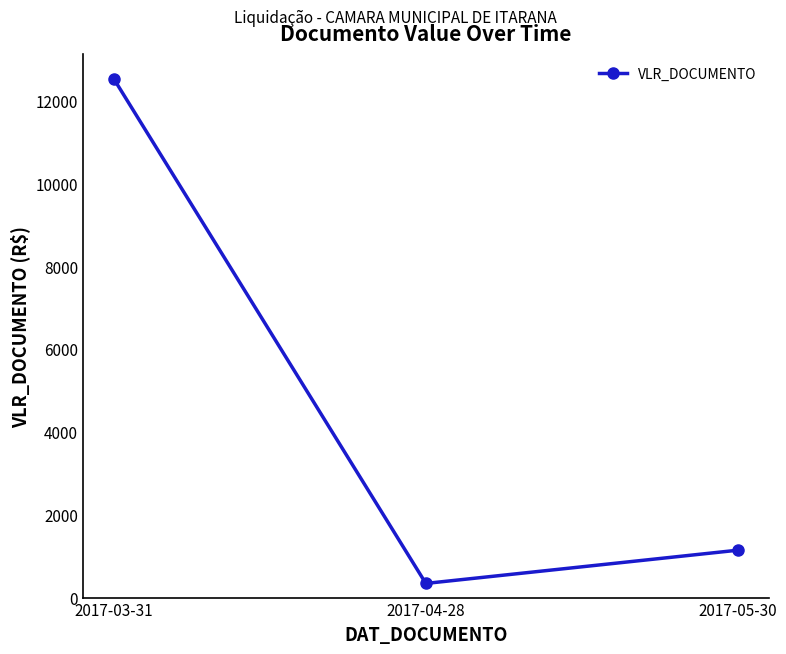

True or false: the data shows 20329.1 at 2017-03-31.

False